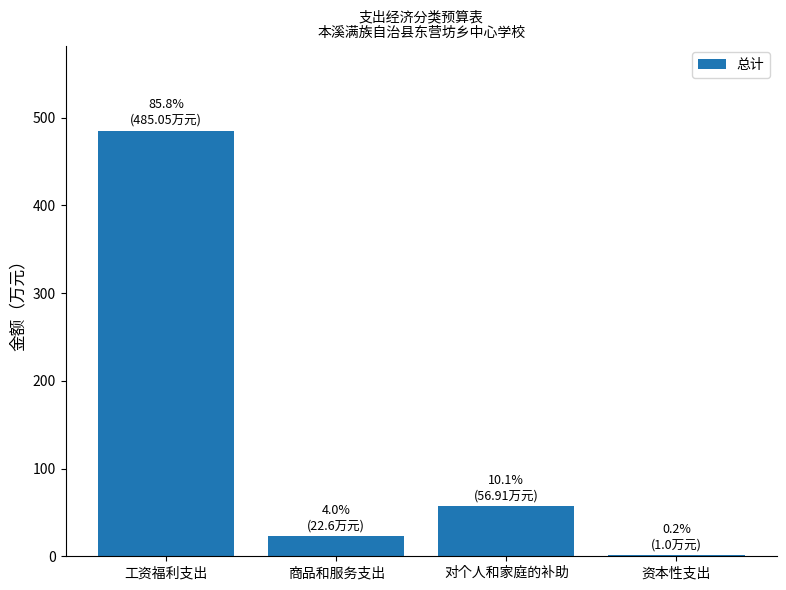

What is the sum of all values?

565.6